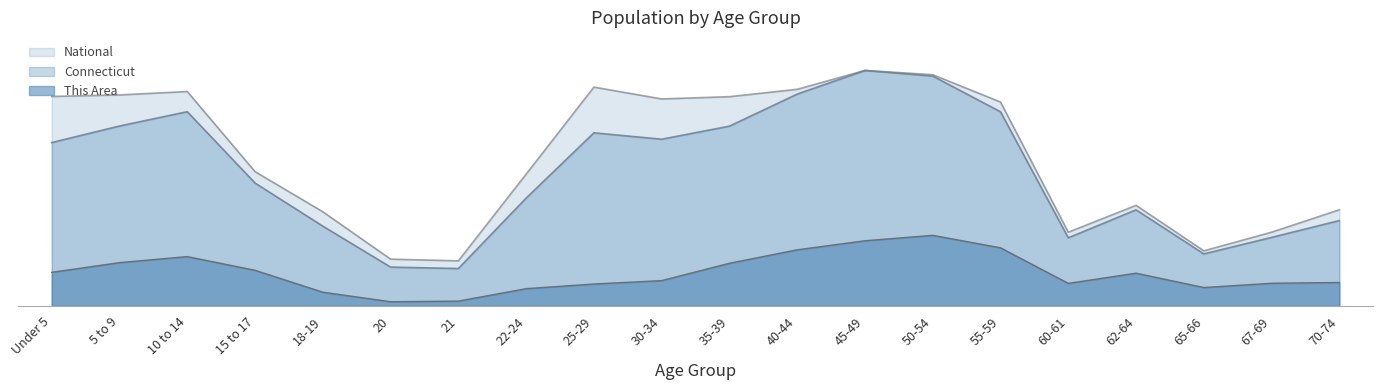

What is the greatest value displayed?

291272.0